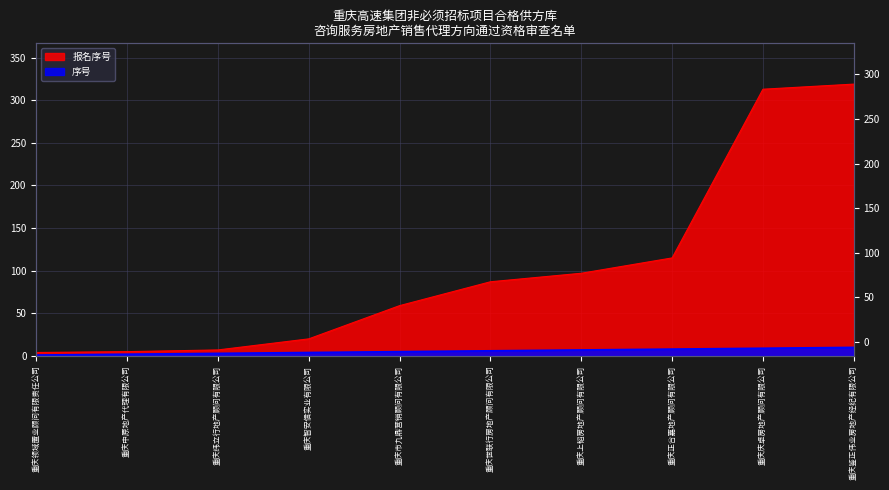

True or false: 序号 and 报名序号 cross at least once.

False